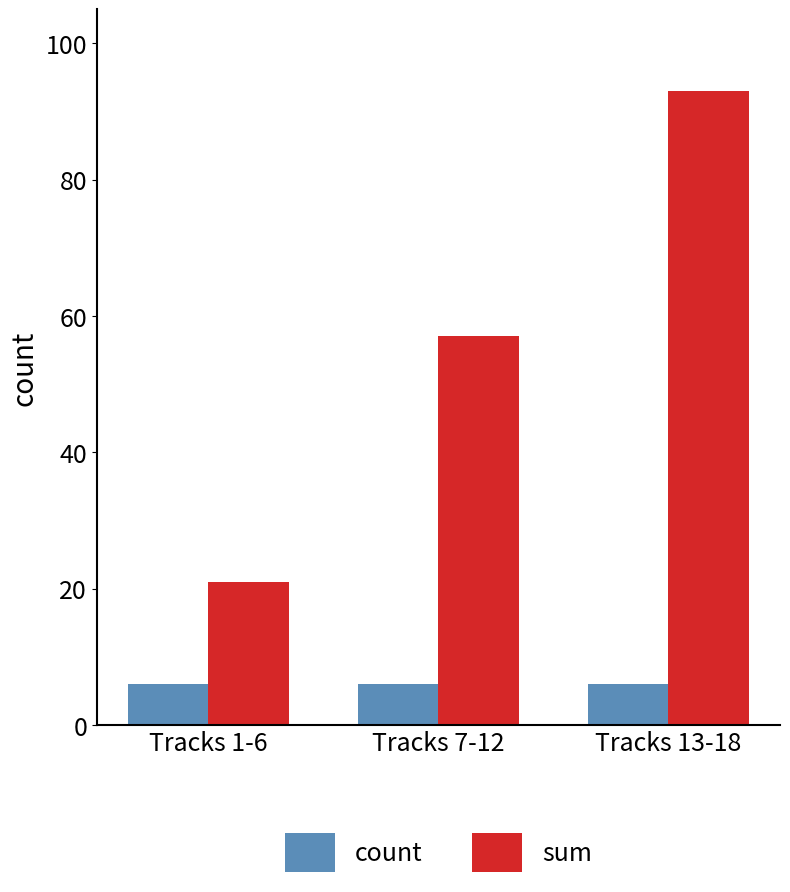

Are the bars horizontal?

No